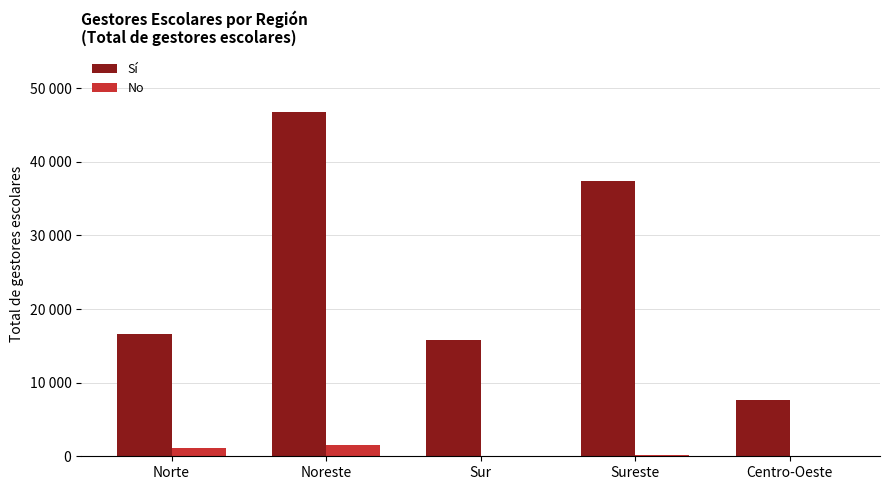

What are all the series names shown in the legend?

Sí, No